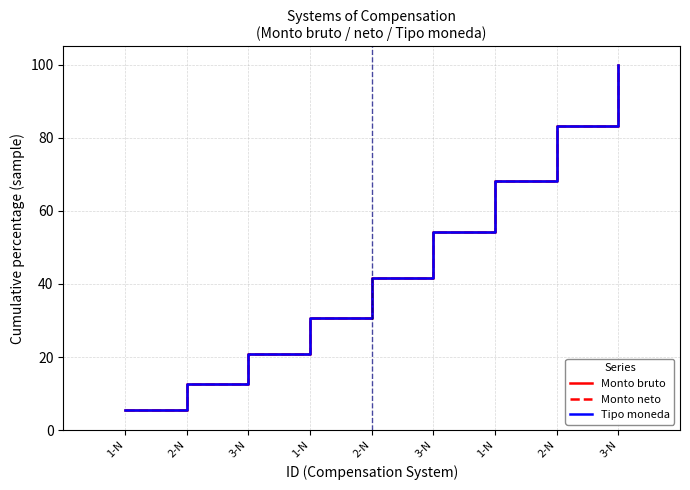

Rank the series at 3-N from highest to lowest value.

Monto bruto, Monto neto, Tipo moneda